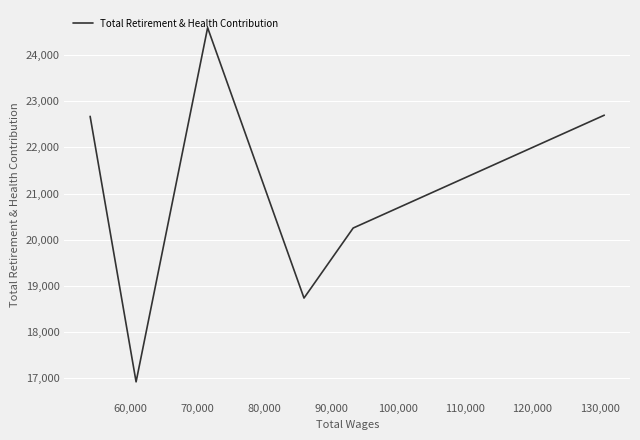

What is the sum of all values?

125877